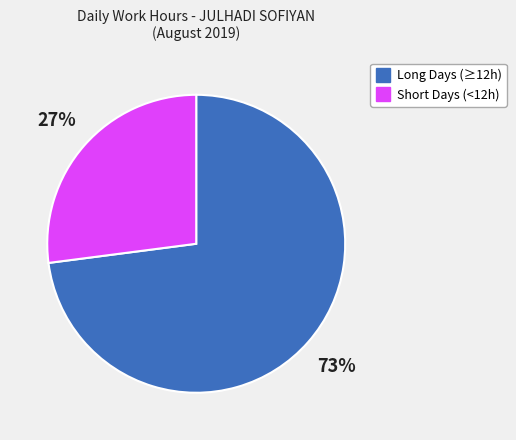

To the nearest percent, what is the average slice percentage?

50%